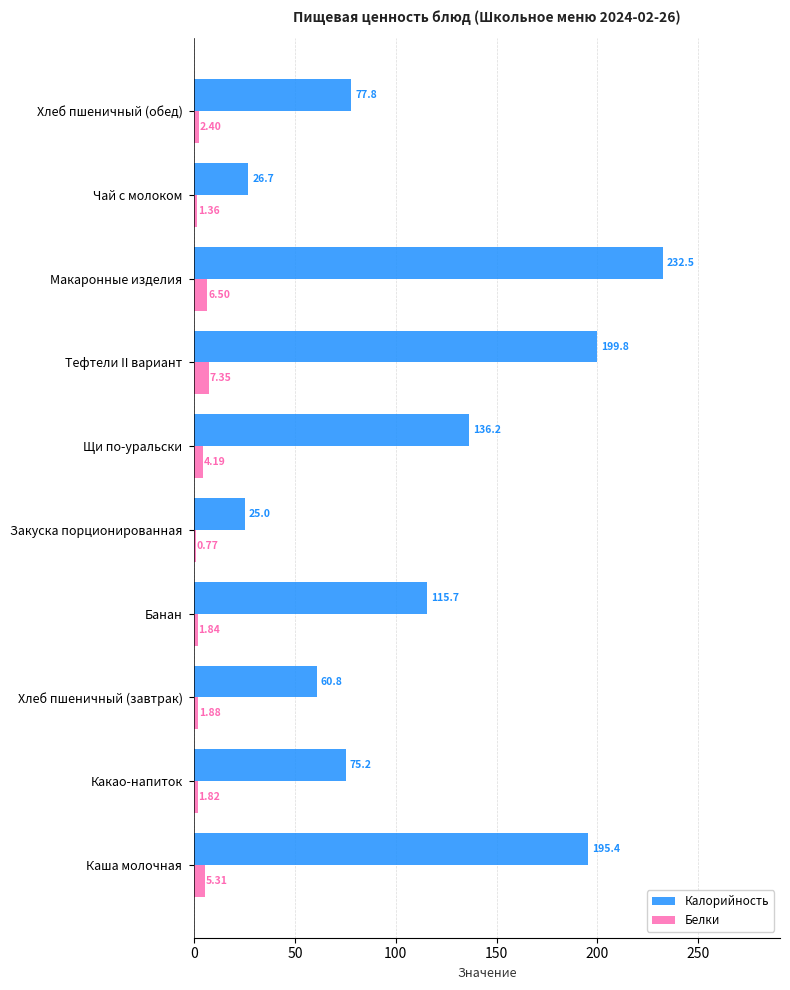

Is the value of Белки at Закуска порционированная greater than the value of Калорийность at Тефтели II вариант?

No